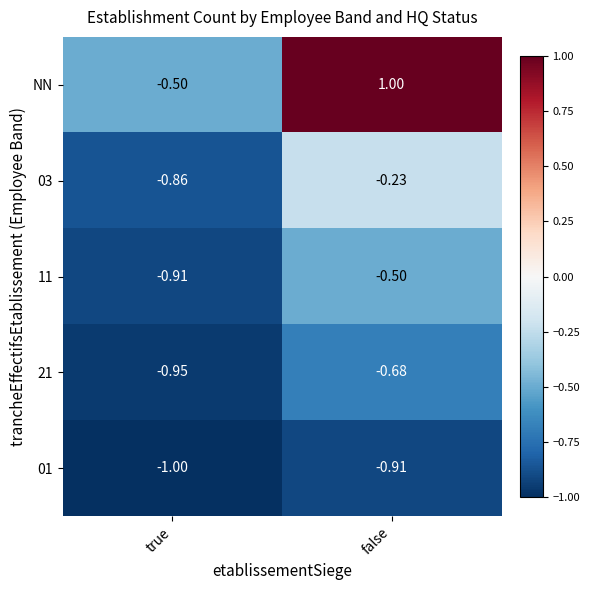

Where is NN nearest to the value 0?

true